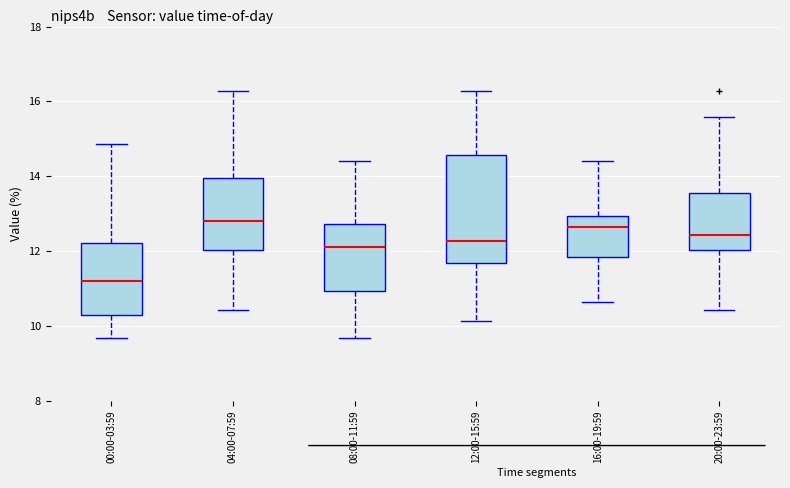

Which box is the tallest, from its lower edge to its upper edge?

12:00-15:59